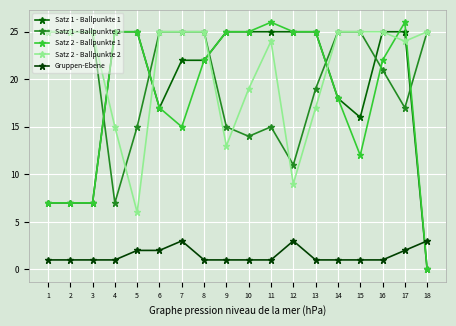

Which has a higher value, 12 or 6?

12